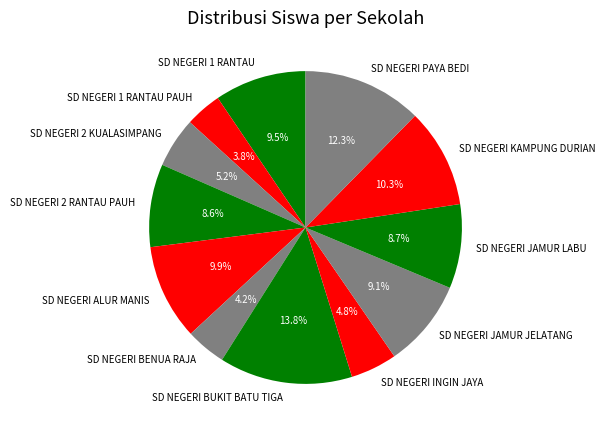

Is there a majority slice in this chart?

No